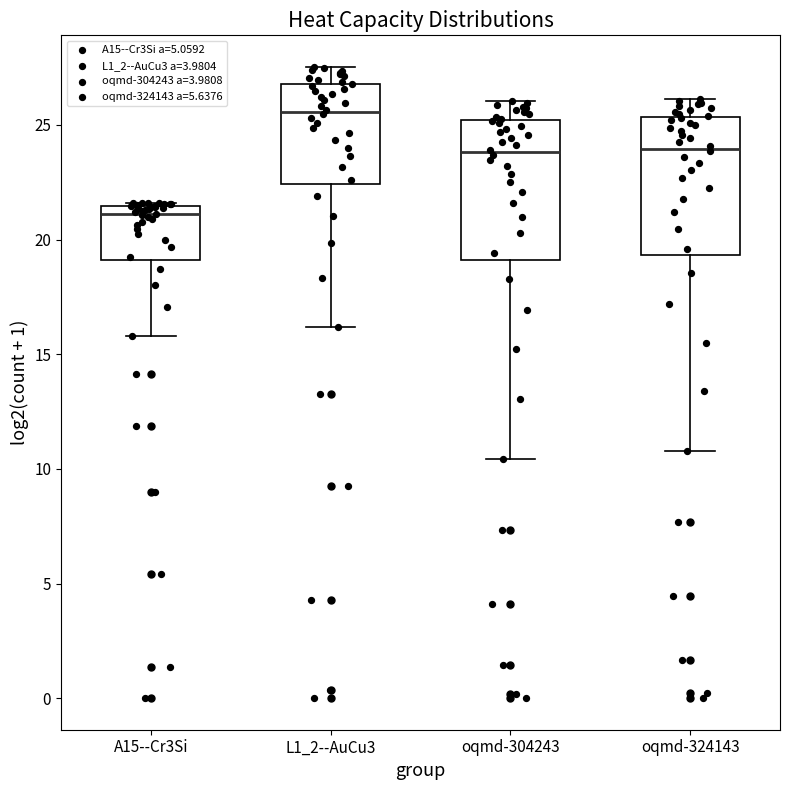

Reading left to right, read every box against the y-axis: the position of its median line, the range the box covers, and the ends of its whiskers. The values are not printed on the chart, so give them approximately, as read against the axis.

A15--Cr3Si: median 21.0, box 19.0 to 21.5, whiskers 16.0 to 21.5
L1_2--AuCu3: median 25.5, box 22.5 to 27.0, whiskers 16.0 to 27.5
oqmd-304243: median 24.0, box 19.0 to 25.0, whiskers 10.5 to 26.0
oqmd-324143: median 24.0, box 19.5 to 25.5, whiskers 11.0 to 26.0